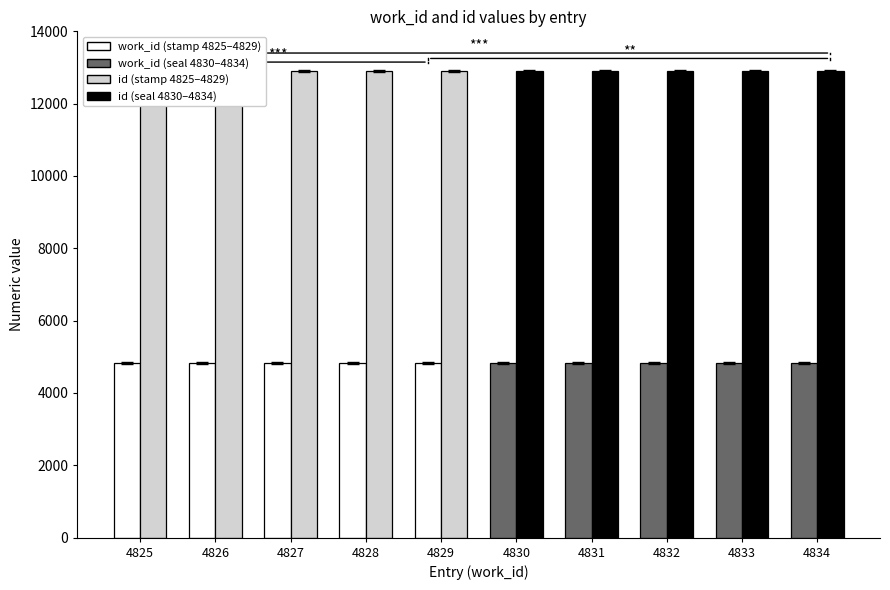

What position from the right is Searching stamp and heart (4825)?

10